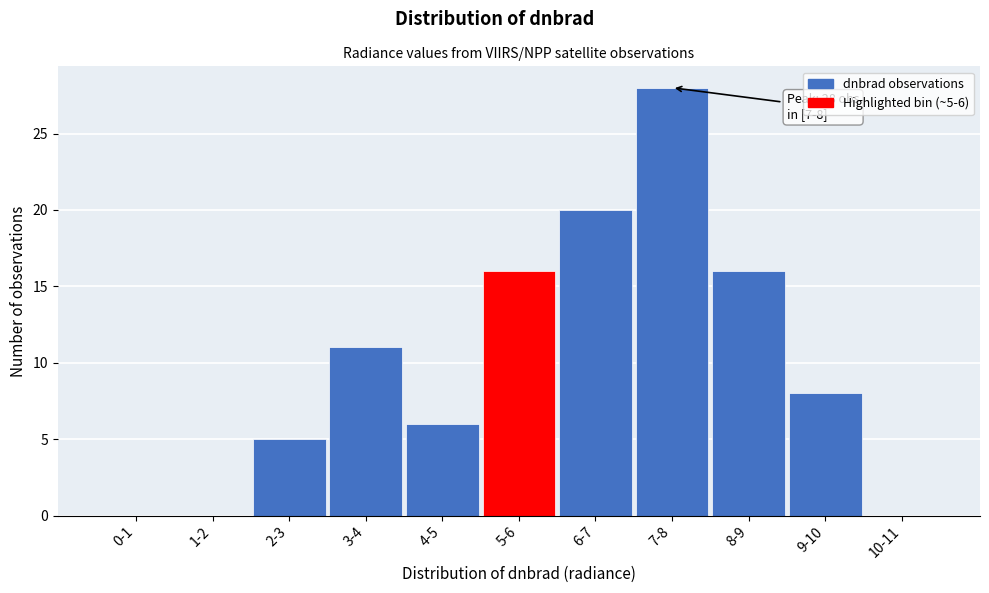

Reading left to right, transcribe all the data shown in this chart.

0-1=0	1-2=0	2-3=5	3-4=11	4-5=6	5-6=16	6-7=20	7-8=28	8-9=16	9-10=8	10-11=0